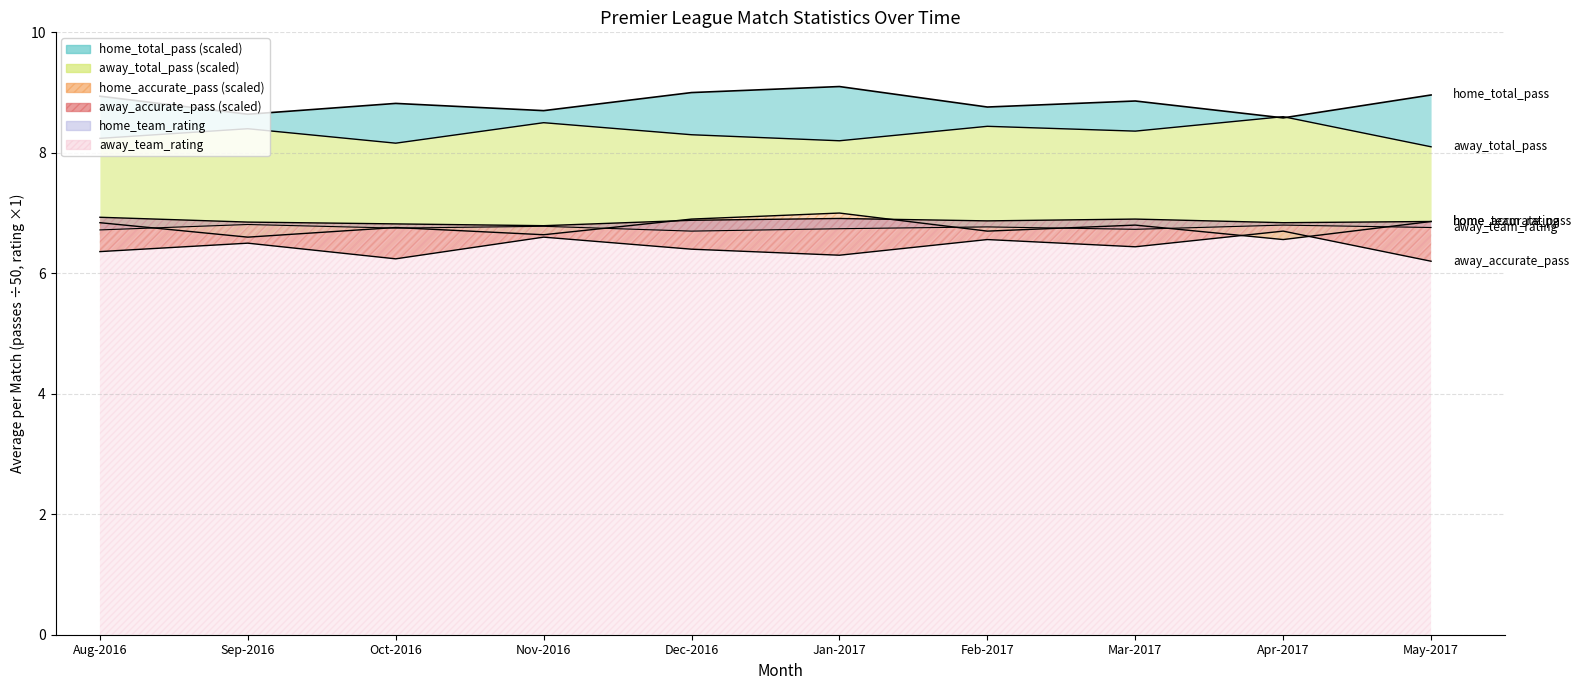

True or false: home_accurate_pass has a value of 6.6 at Sep-2016.

True